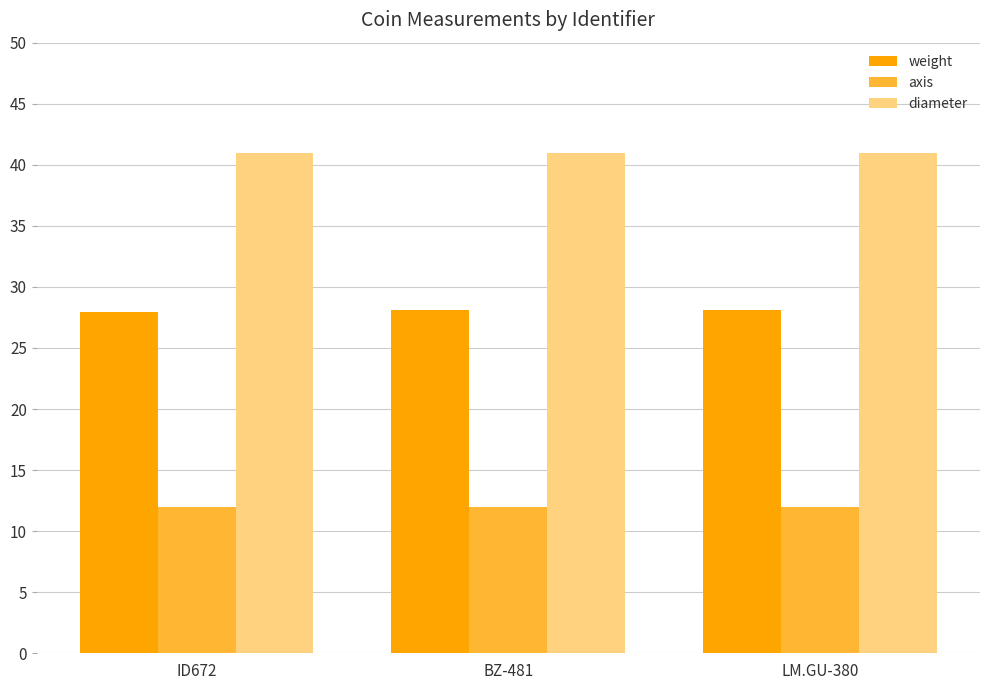

What is the value of the diameter bar at the 3rd from the left?

41.0